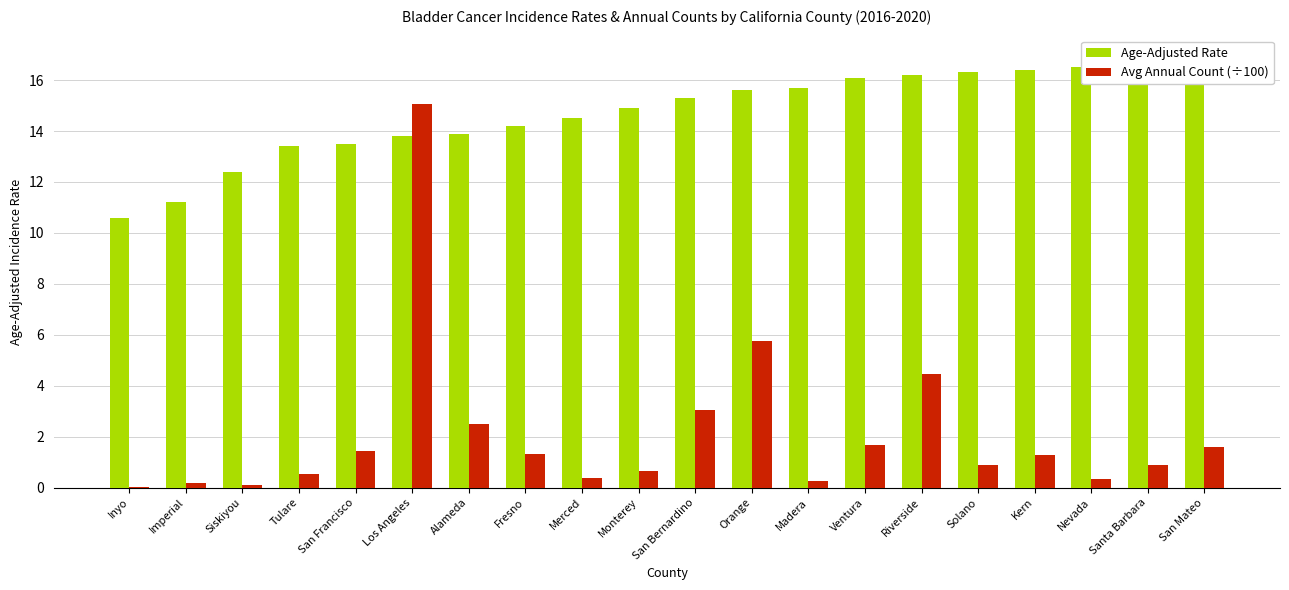

Reading left to right, what are all the values shown in this chart?

Age-Adjusted Rate: Inyo=10.6	Imperial=11.2	Siskiyou=12.4	Tulare=13.4	San Francisco=13.5	Los Angeles=13.8	Alameda=13.9	Fresno=14.2	Merced=14.5	Monterey=14.9	San Bernardino=15.3	Orange=15.6	Madera=15.7	Ventura=16.1	Riverside=16.2	Solano=16.3	Kern=16.4	Nevada=16.5	Santa Barbara=16.8	San Mateo=16.9
Avg Annual Count (÷100): Inyo=0.0	Imperial=0.2	Siskiyou=0.1	Tulare=0.6	San Francisco=1.4	Los Angeles=15.1	Alameda=2.5	Fresno=1.3	Merced=0.4	Monterey=0.7	San Bernardino=3.1	Orange=5.7	Madera=0.3	Ventura=1.7	Riverside=4.5	Solano=0.9	Kern=1.3	Nevada=0.3	Santa Barbara=0.9	San Mateo=1.6